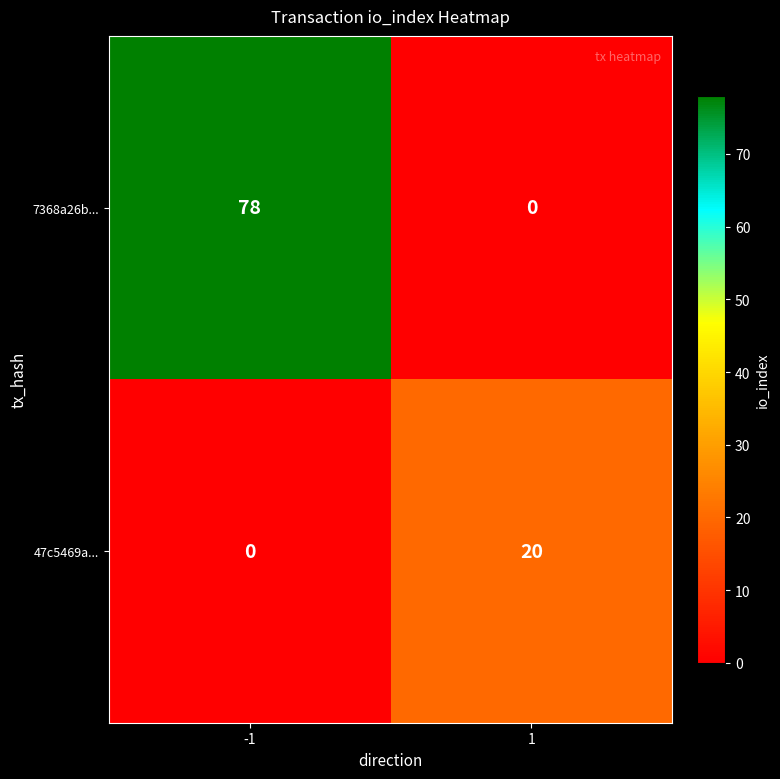

What is the sum of all 7368a26b... values?

78